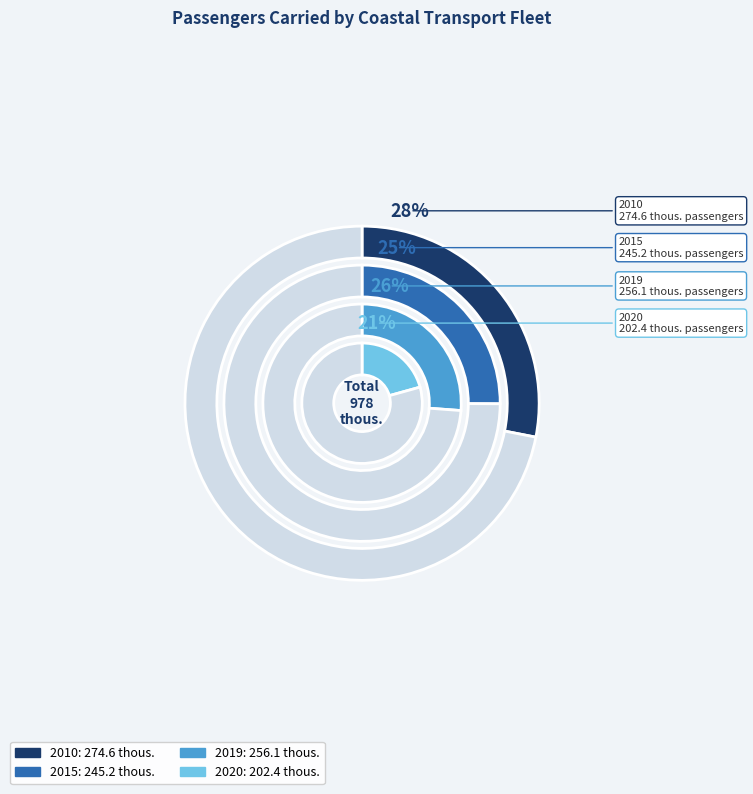

To the nearest percent, what portion does 2010 represent?

28%